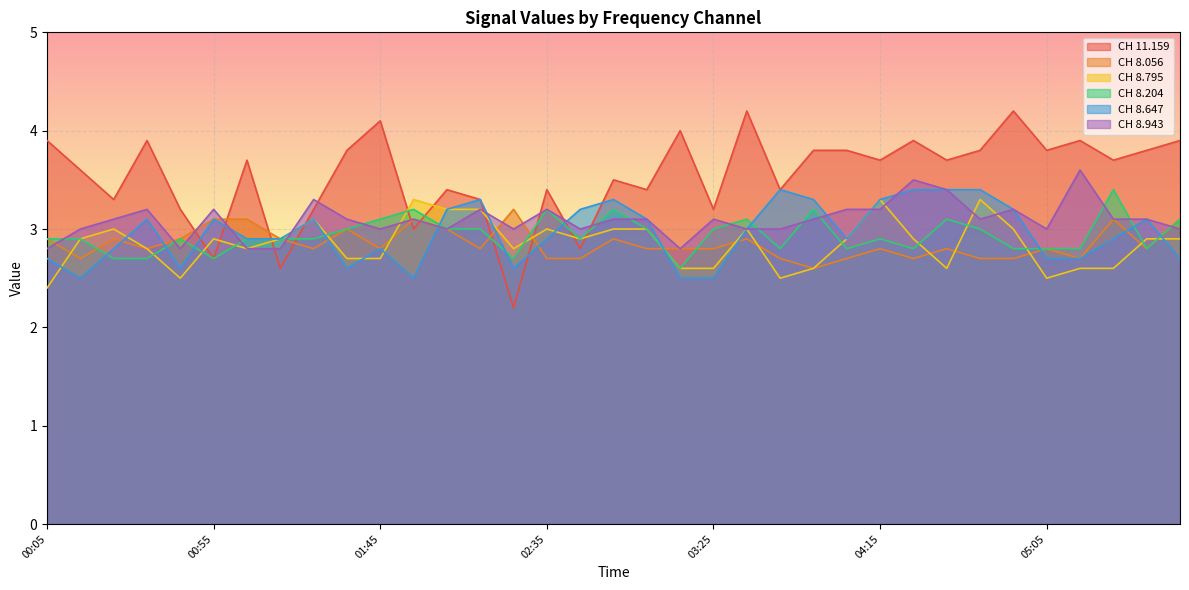

List the labels in order of 8.204 value, largest first.

05:25, 01:55, 02:35, 02:55, 03:55, 01:45, 03:35, 04:35, 06:05, 01:35, 02:05, 02:15, 03:05, 03:25, 04:45, 00:05, 00:15, 00:45, 01:05, 01:15, 01:25, 02:45, 04:15, 03:45, 04:05, 04:25, 04:55, 05:05, 05:15, 05:35, 00:25, 00:35, 00:55, 02:25, 03:15